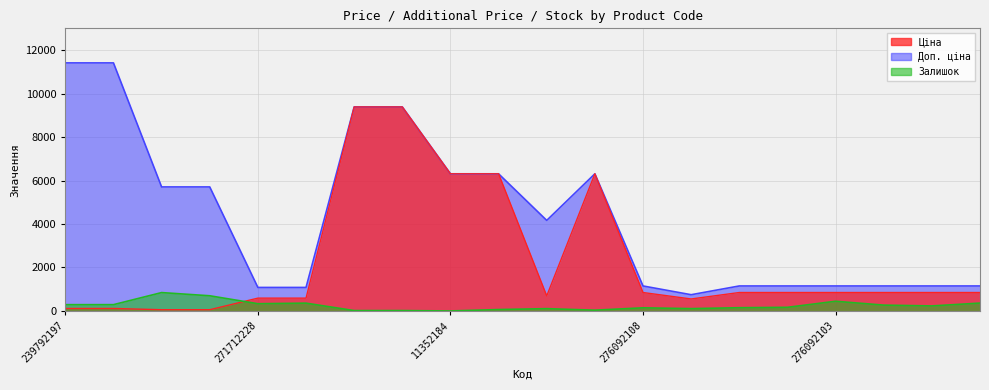

How many lines are shown in the chart?

3